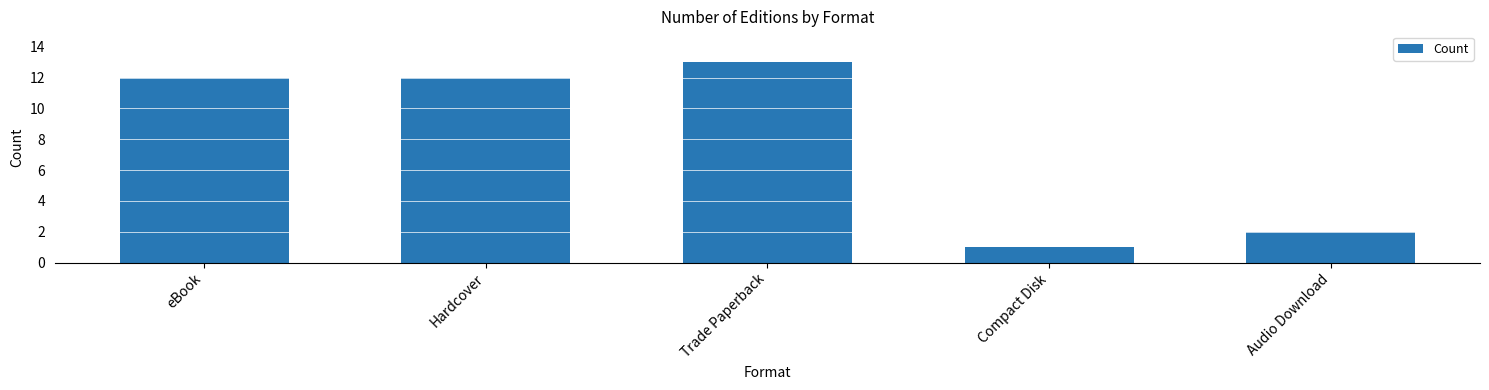

What value does the data have at Trade Paperback?

13